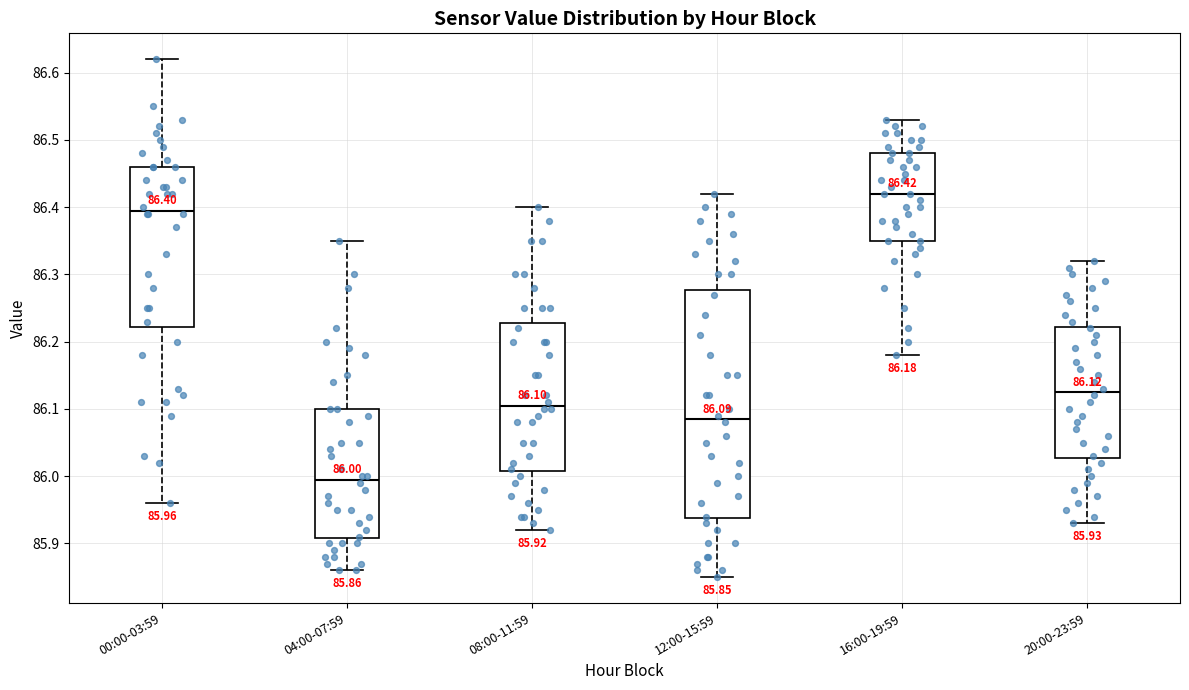

Comparing the boxes themselves (not the whiskers), which one is the tallest?

12:00-15:59